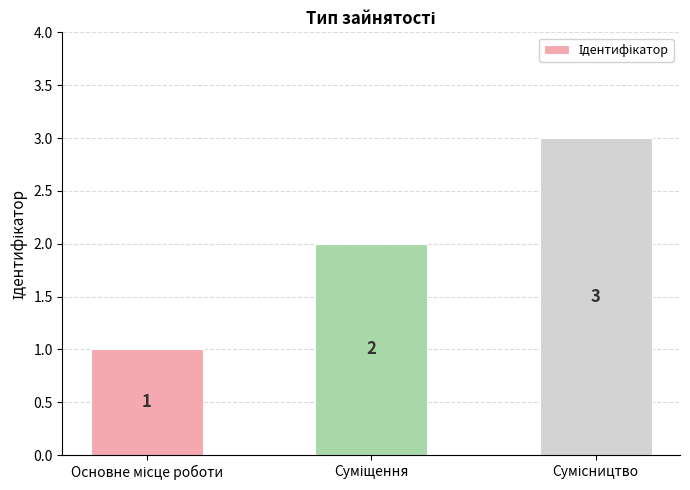

How many bars are there in total?

3